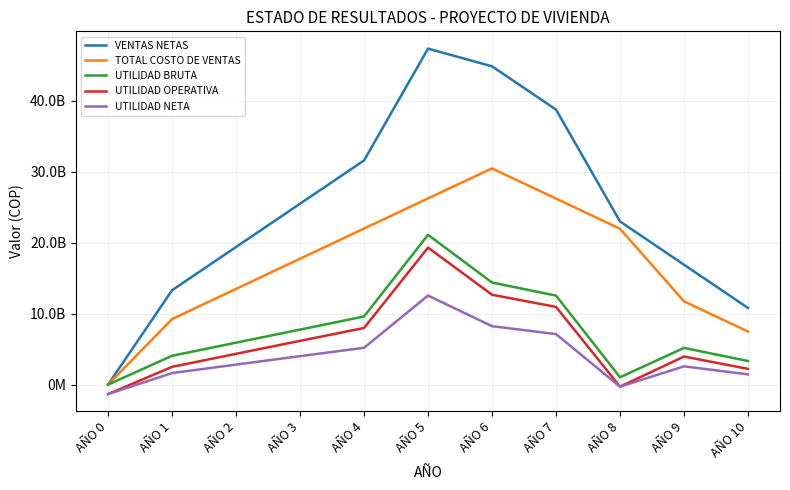

What are all the series names shown in the legend?

VENTAS NETAS, TOTAL COSTO DE VENTAS, UTILIDAD BRUTA, UTILIDAD OPERATIVA, UTILIDAD NETA